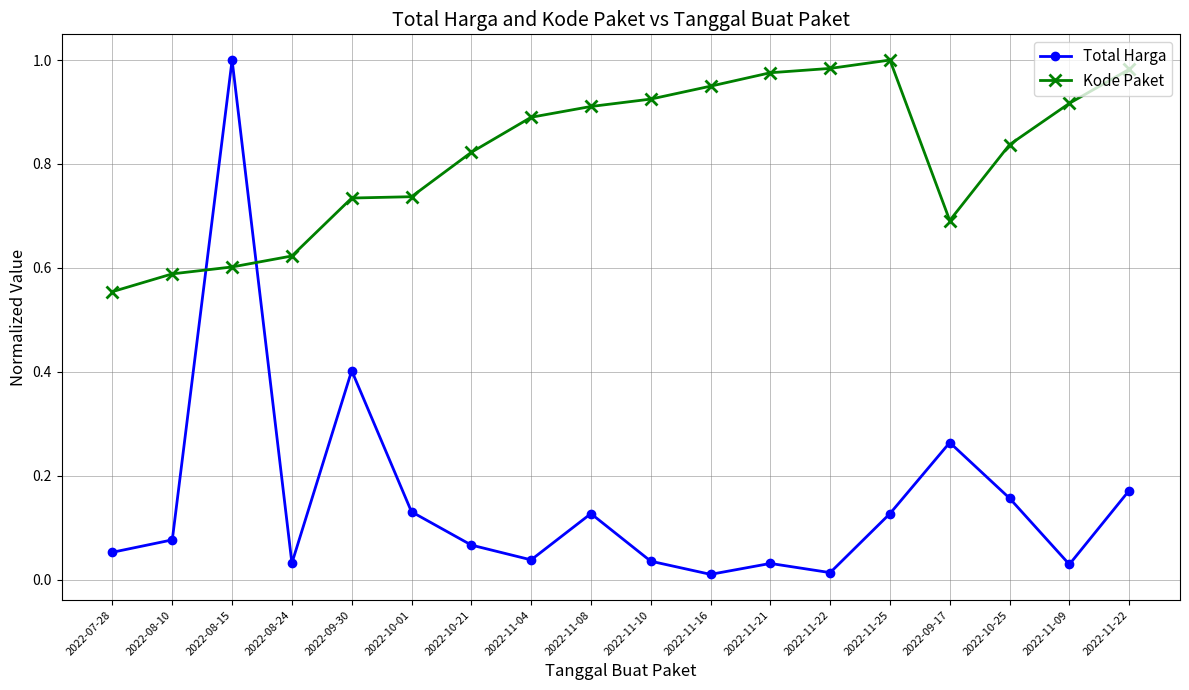

What is the label of the 4th point from the left?

2022-08-24